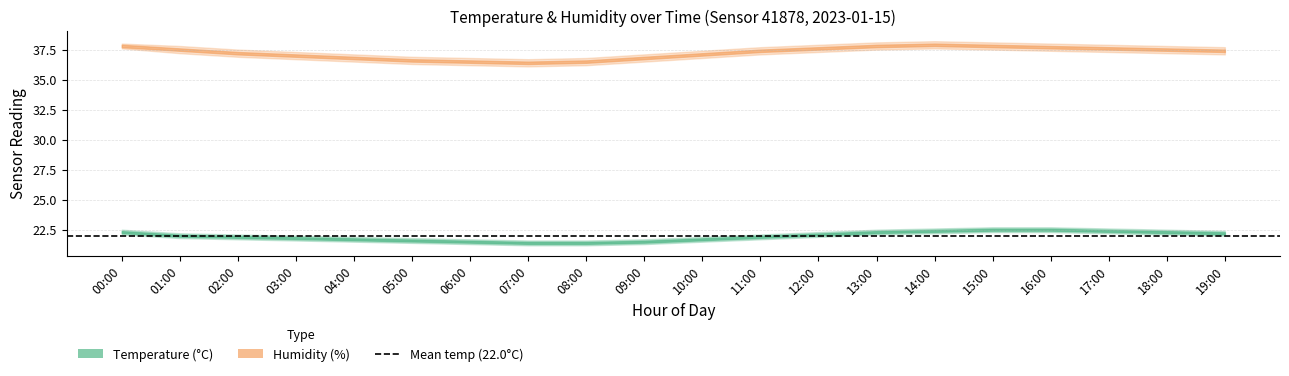

Is the value of temperature_lower at 06:00 greater than the value of temperature_center at 01:00?

No